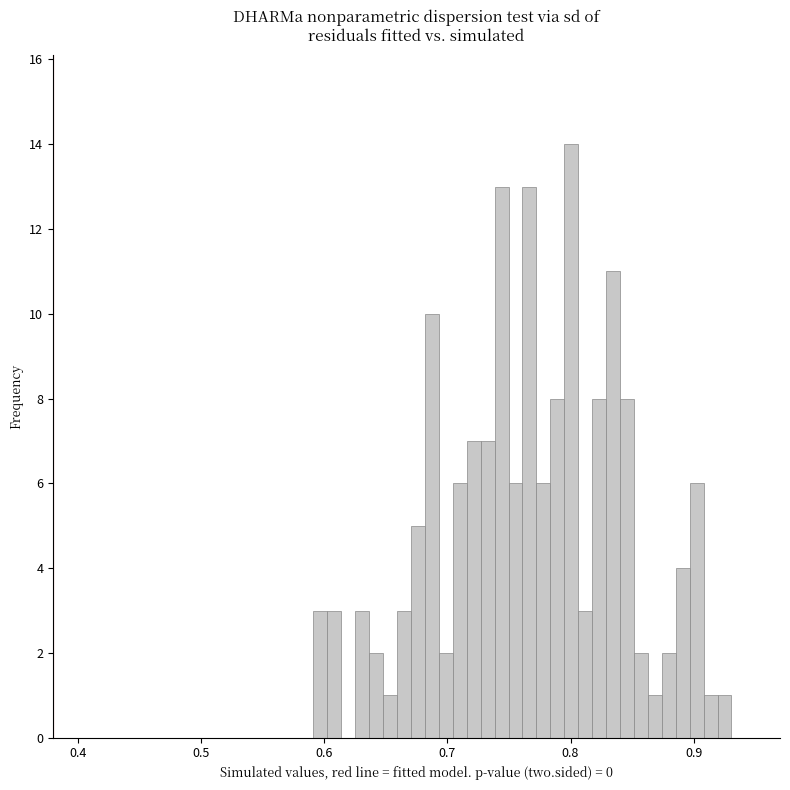

Read against the x-axis, roughly where is the centre of the tallest bar?

0.80